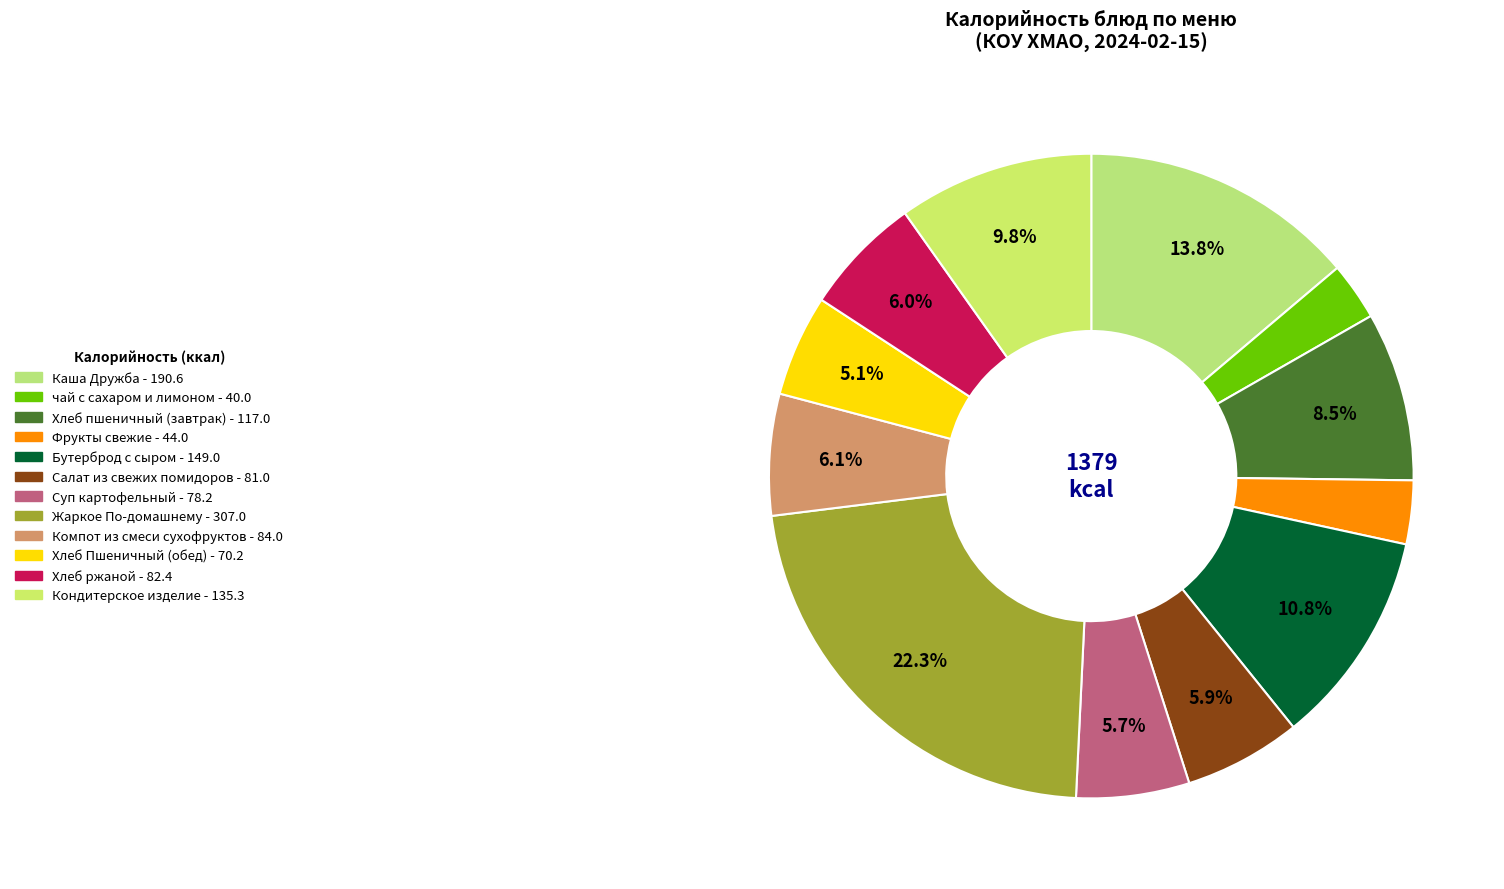

To the nearest percent, what is the combined percentage of Каша Дружба and Хлеб Пшеничный (обед)?

19%